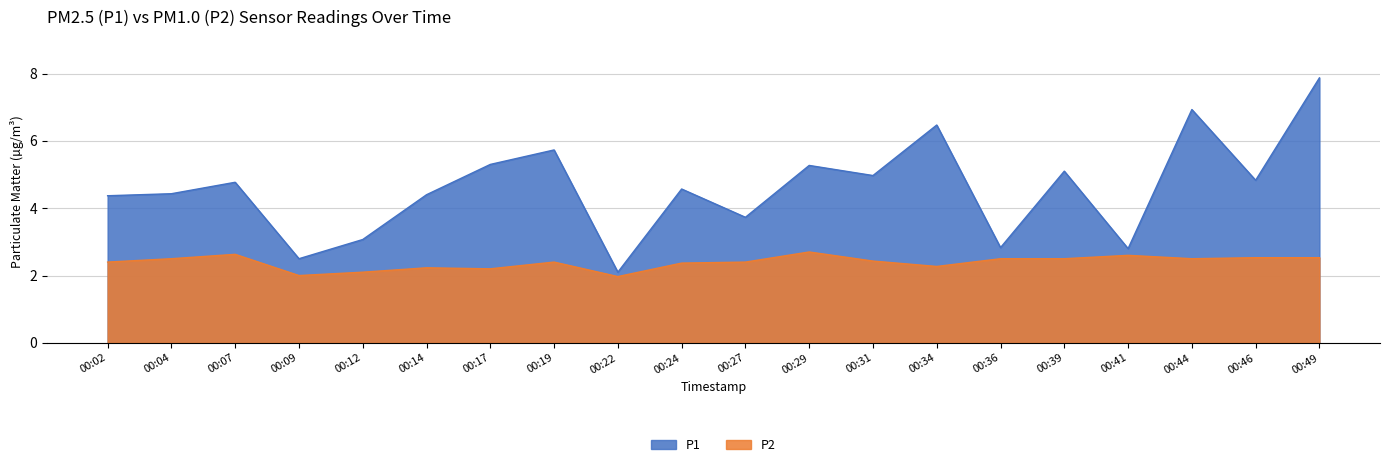

In P1, how many points are lower than both neighbors (excluding endpoints)?

7